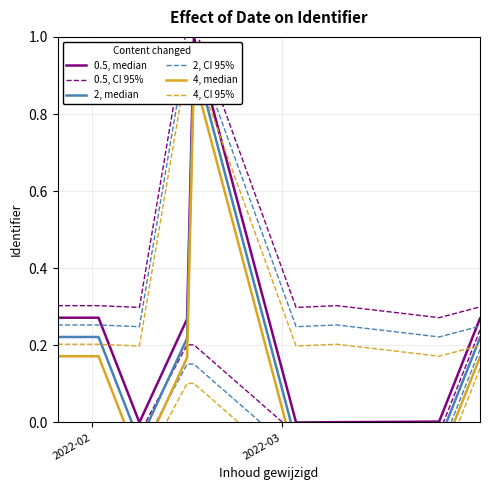

At how many categories does at least one series exceed 0?

8